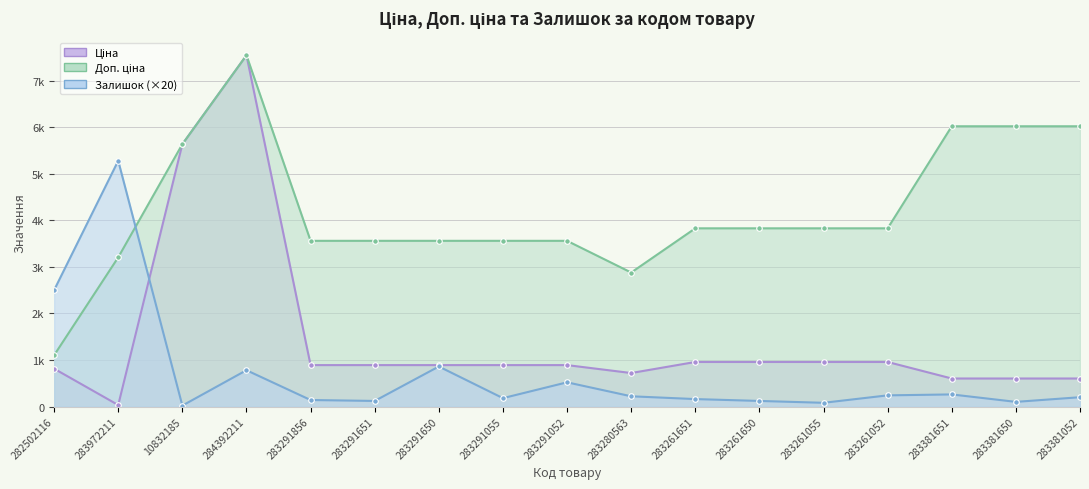

Between 10832185 and 283291856, which is larger?

10832185